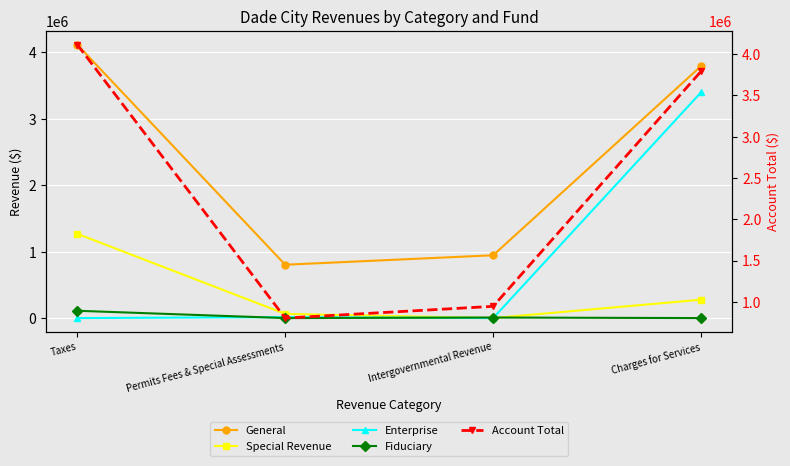

What is the label of the 2nd point from the left?

Permits Fees & Special Assessments